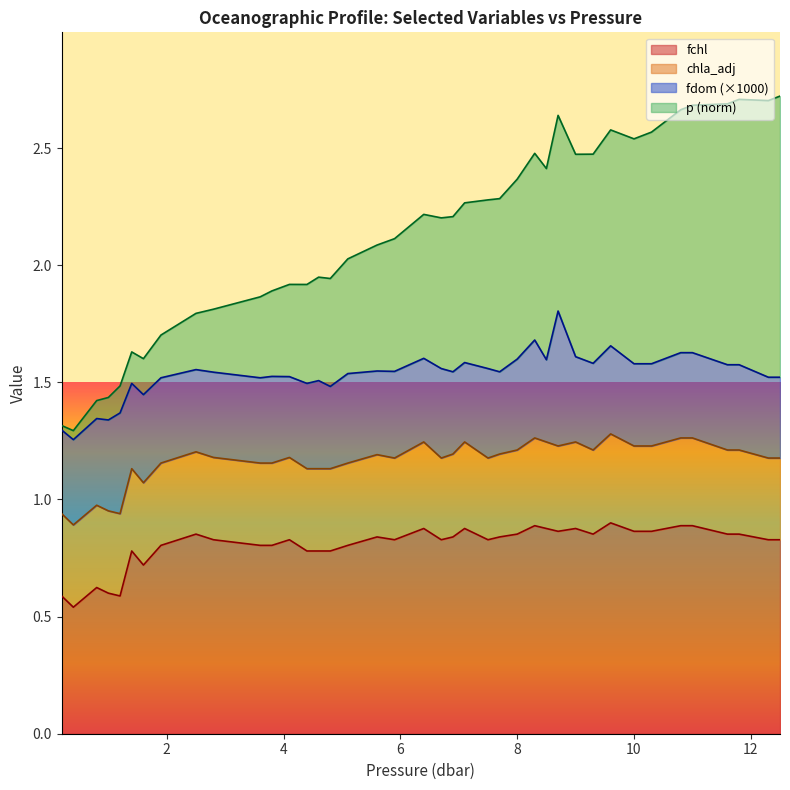

What is the label of the 28th point from the right?

4.1